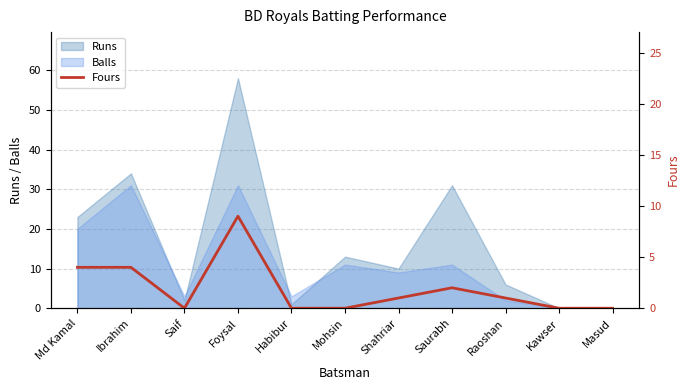

What is the label of the 2nd point from the left?

Ibrahim